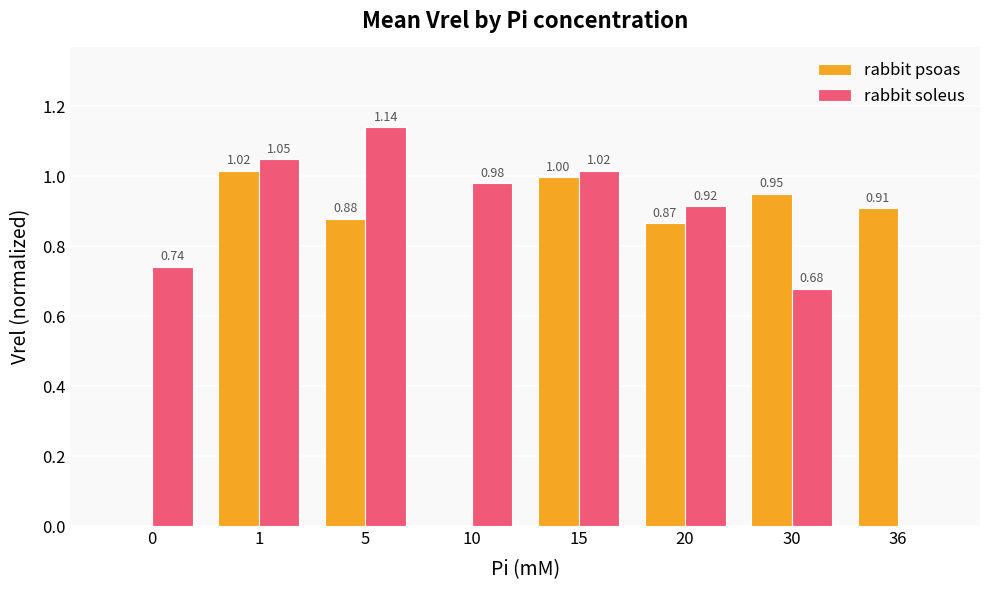

Which series changed the most between 1 and 5?

rabbit psoas